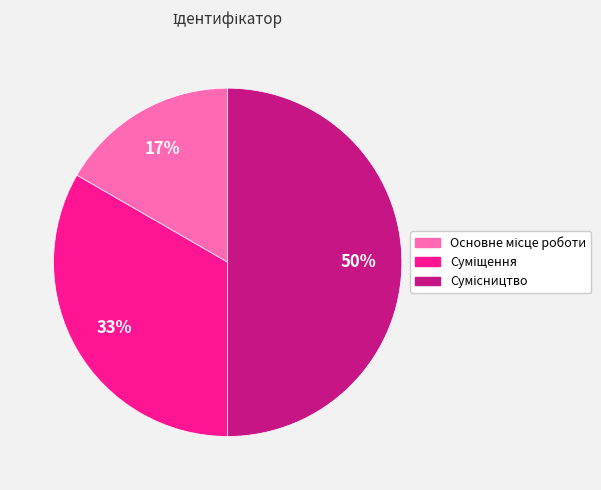

To the nearest percent, what is the difference between the largest and smallest slice percentages?

33%